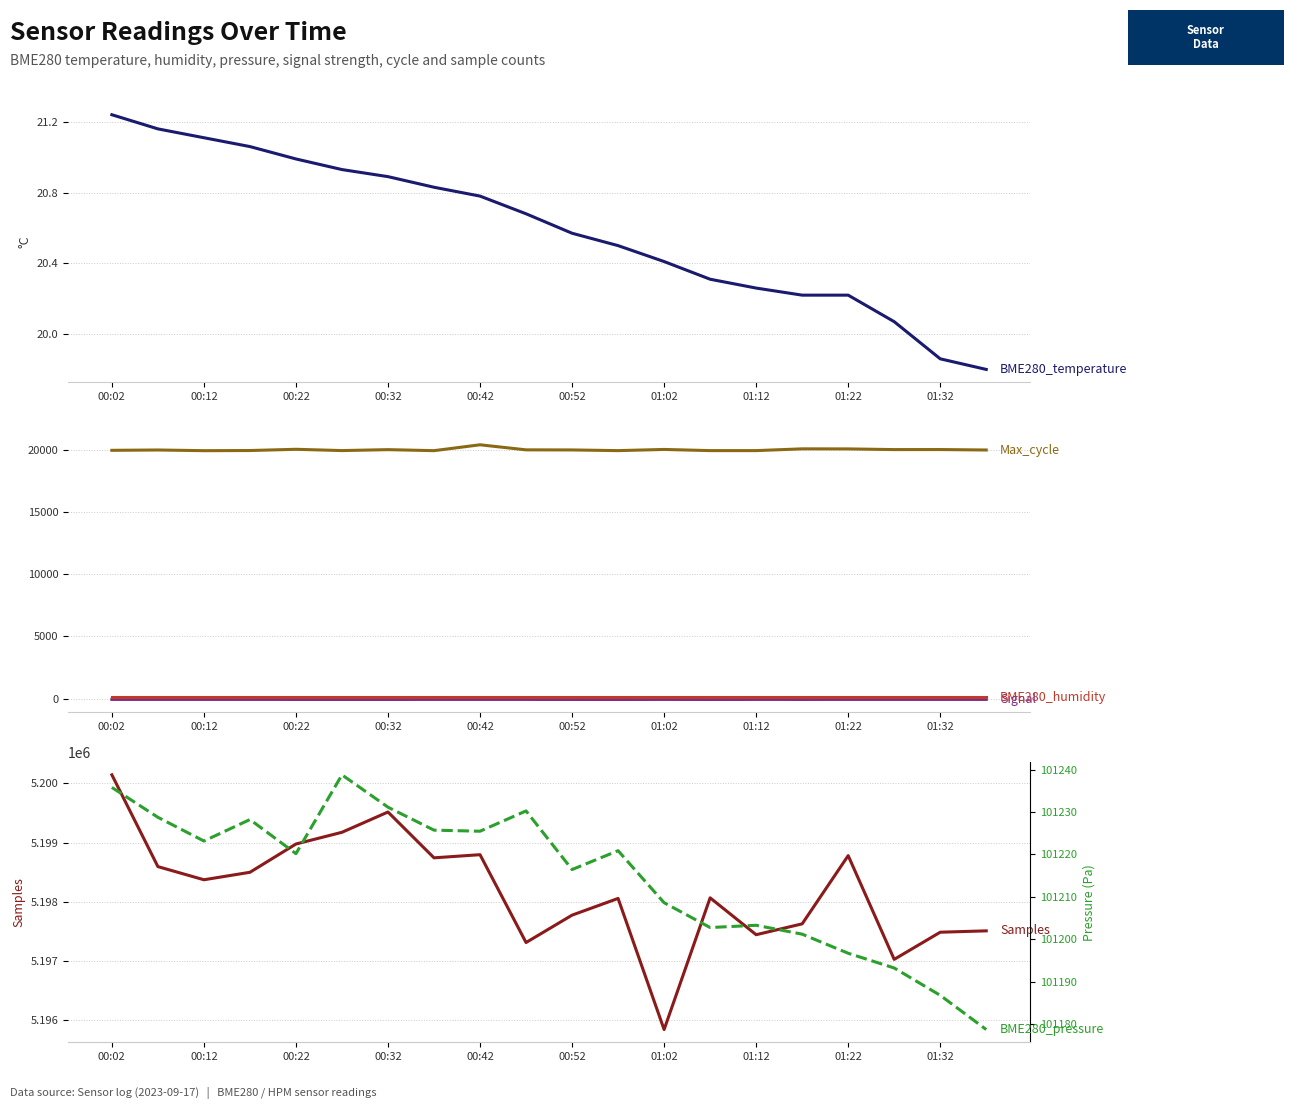

What is the value of the Max_cycle point at the 9th from the left?

20386.0